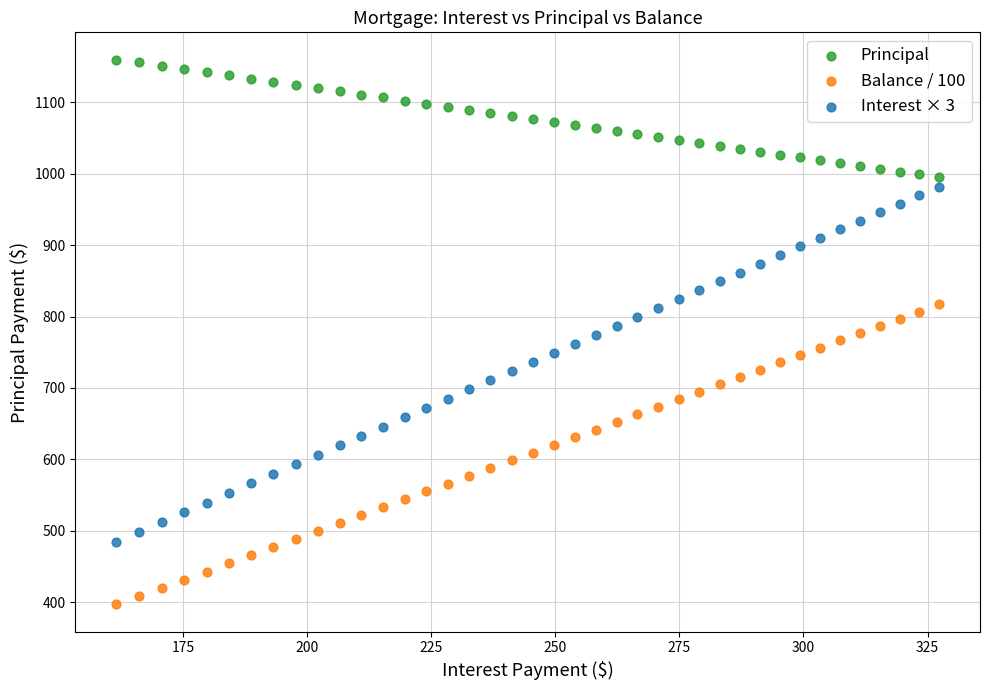

Which series has the largest Y range (max minus min)?

Interest × 3